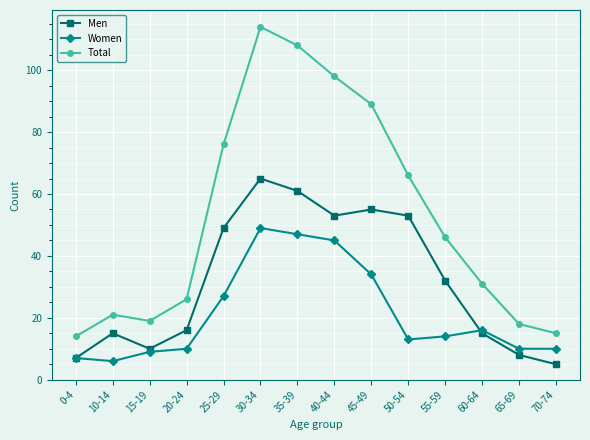

What is the value of the Total point at the 1st from the left?

14